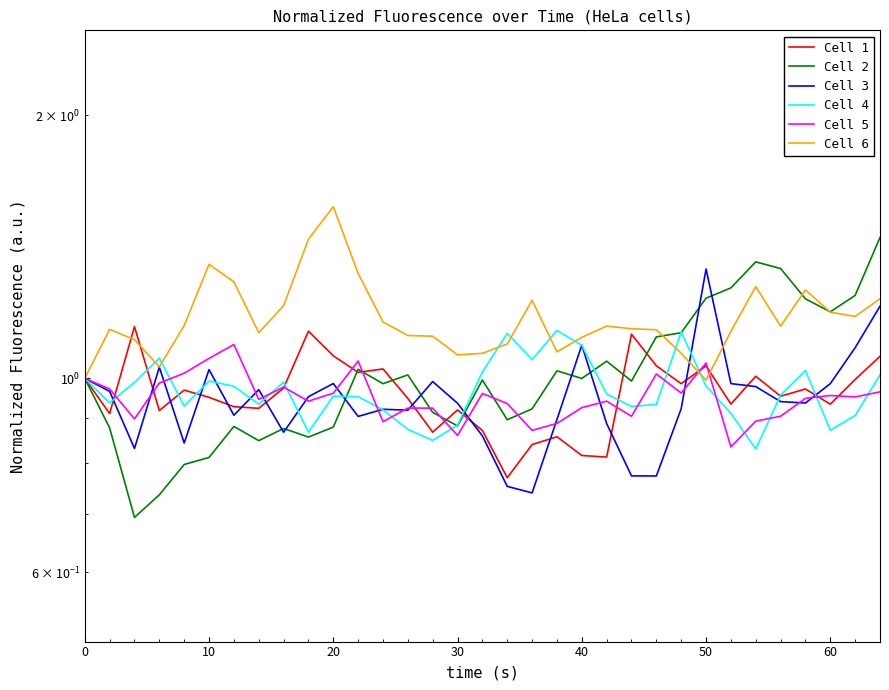

Rank the series by their maximum value, from highest to lowest.

Cell 6, Cell 2, Cell 3, Cell 1, Cell 4, Cell 5